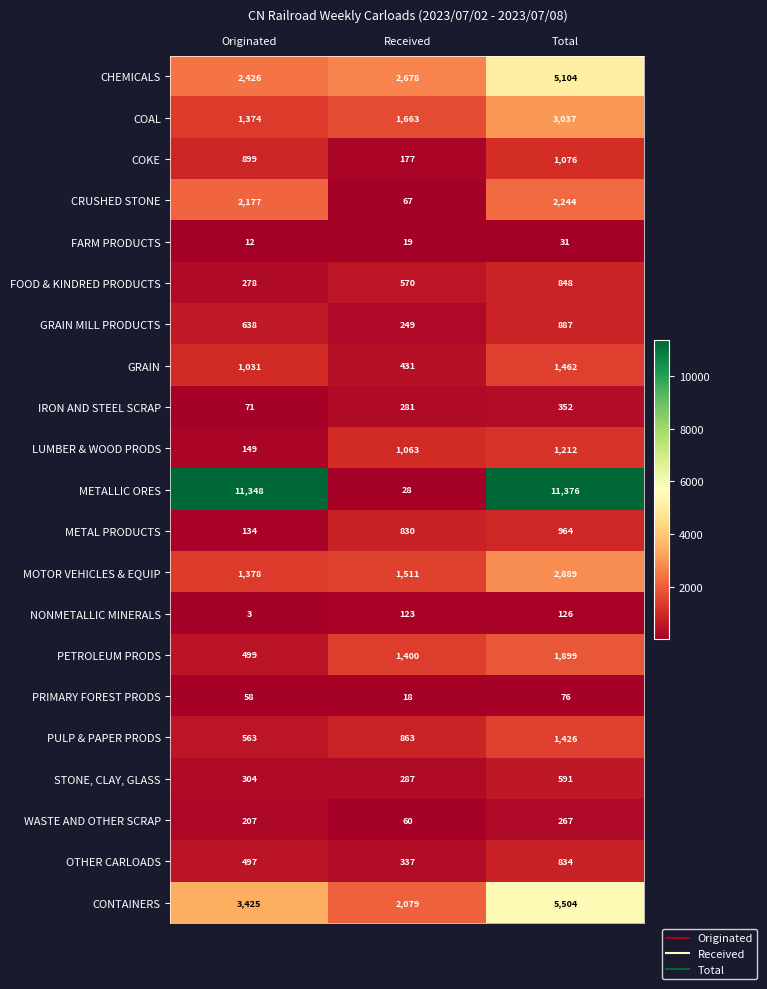

What is the total value across all series at Total?

42205